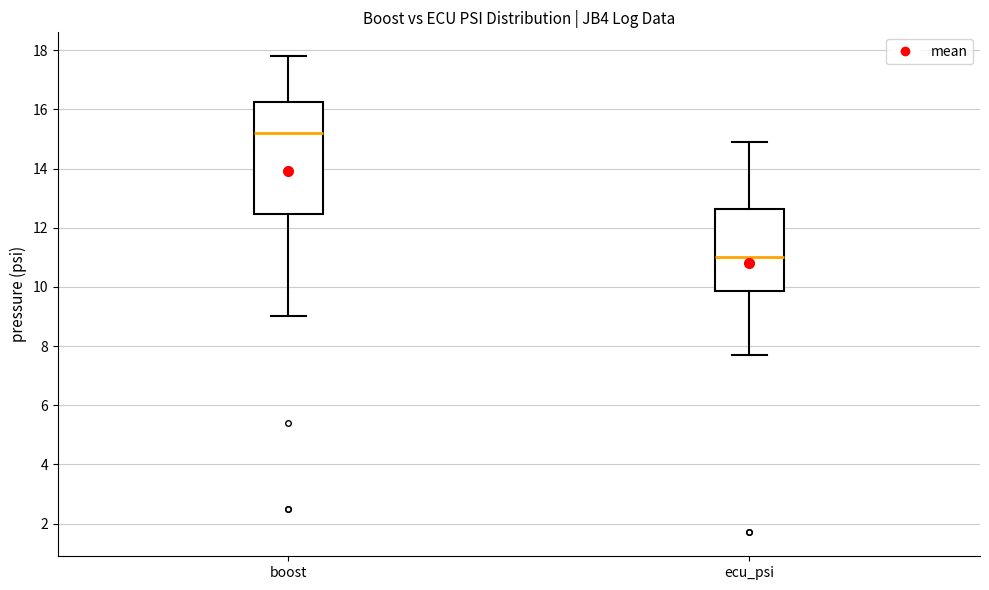

Reading left to right, read every box against the y-axis: the position of its median line, the range the box covers, and the ends of its whiskers. The values are not printed on the chart, so give them approximately, as read against the axis.

boost: median 15.2, box 12.4 to 16.2, whiskers 9.0 to 17.8
ecu_psi: median 11.0, box 9.8 to 12.6, whiskers 7.8 to 15.0